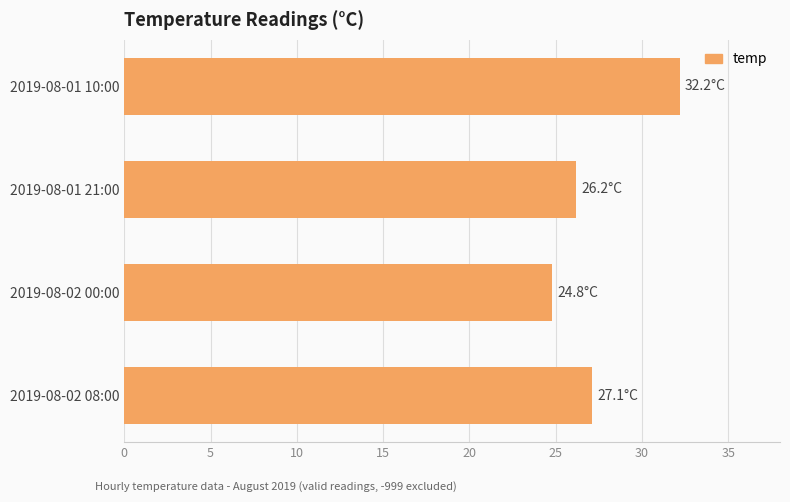

Does the chart contain any negative values?

No